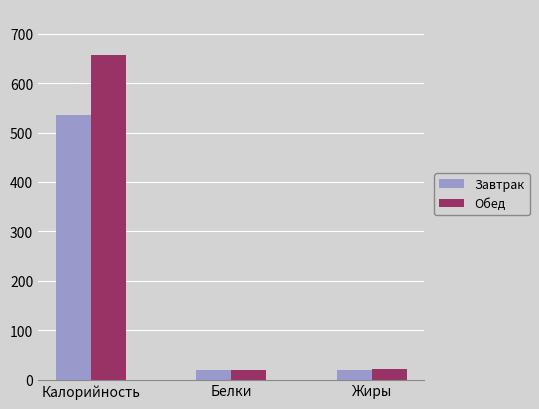

What is the value of the Обед bar at the 2nd from the left?

20.4